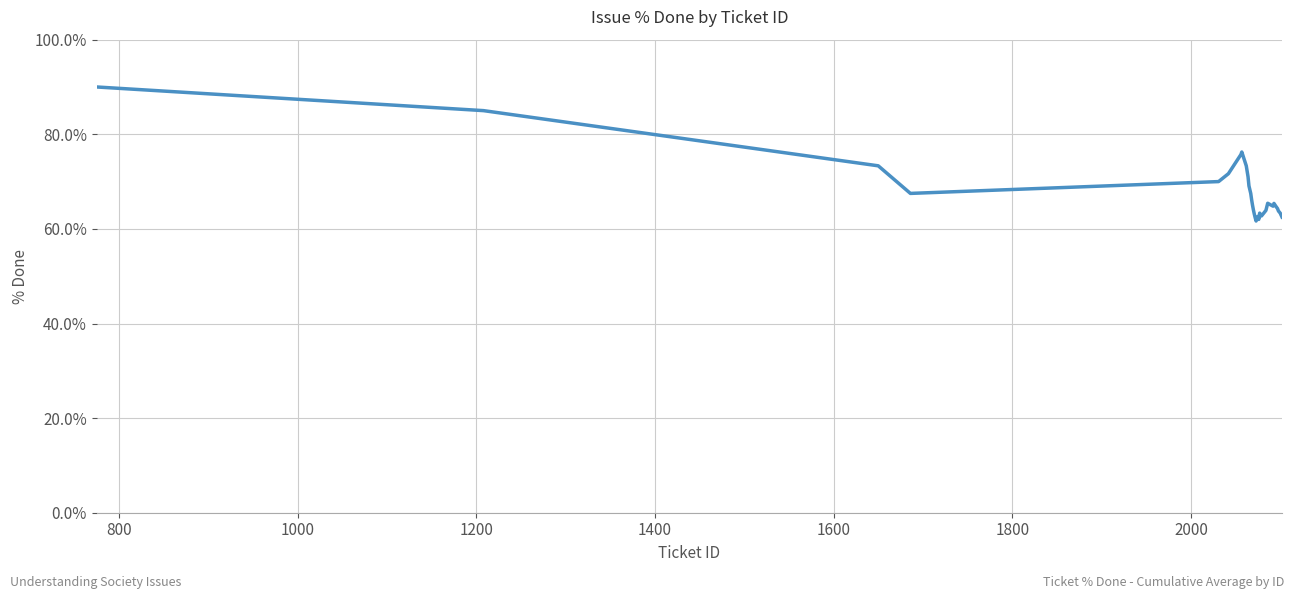

What is the minimum value shown in the chart?

61.7